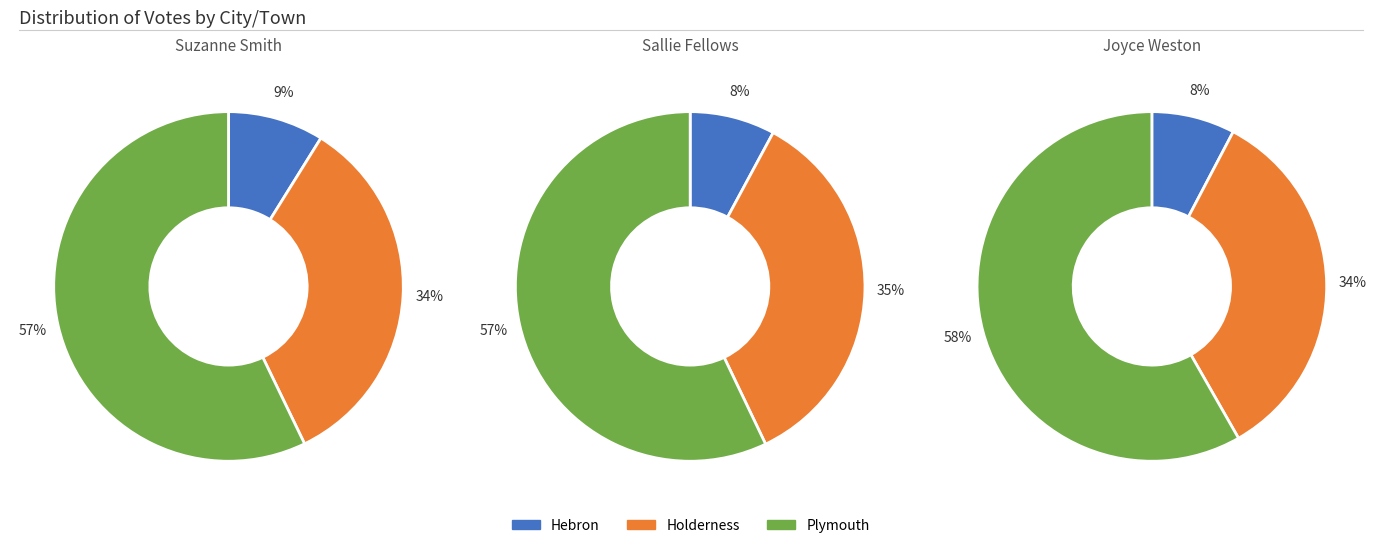

Is Plymouth the majority of the pie?

Yes